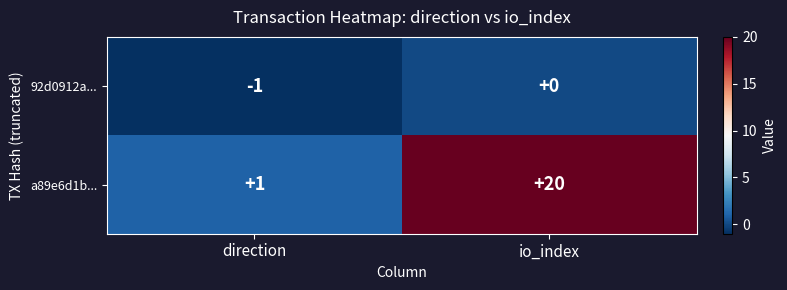

How many distinct data groups are displayed?

2